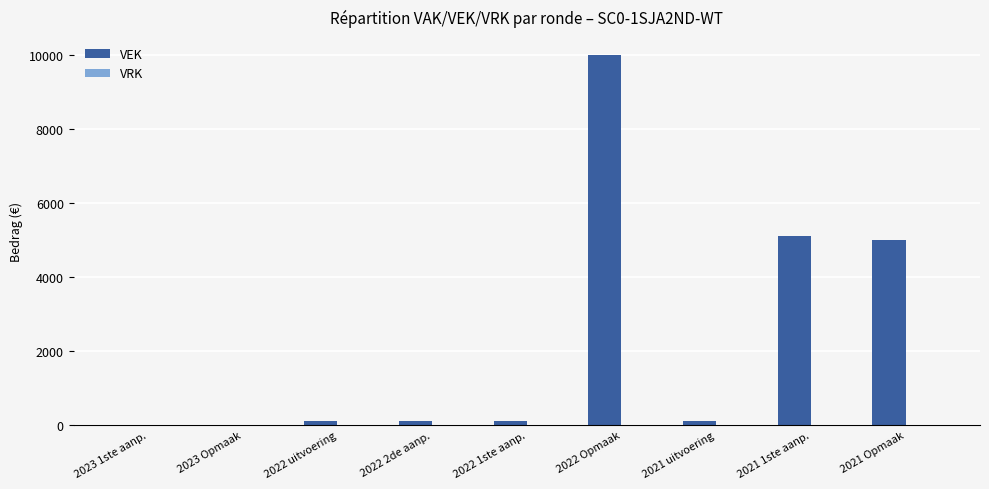

What is the greatest value displayed?

10000